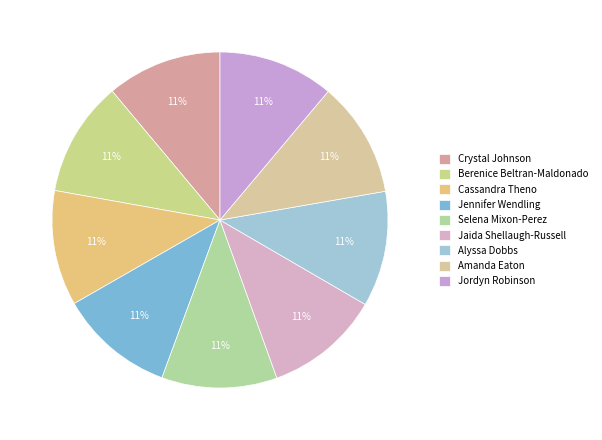

Combined, what portion of the pie is Selena Mixon-Perez and Amanda Eaton?

22.2%